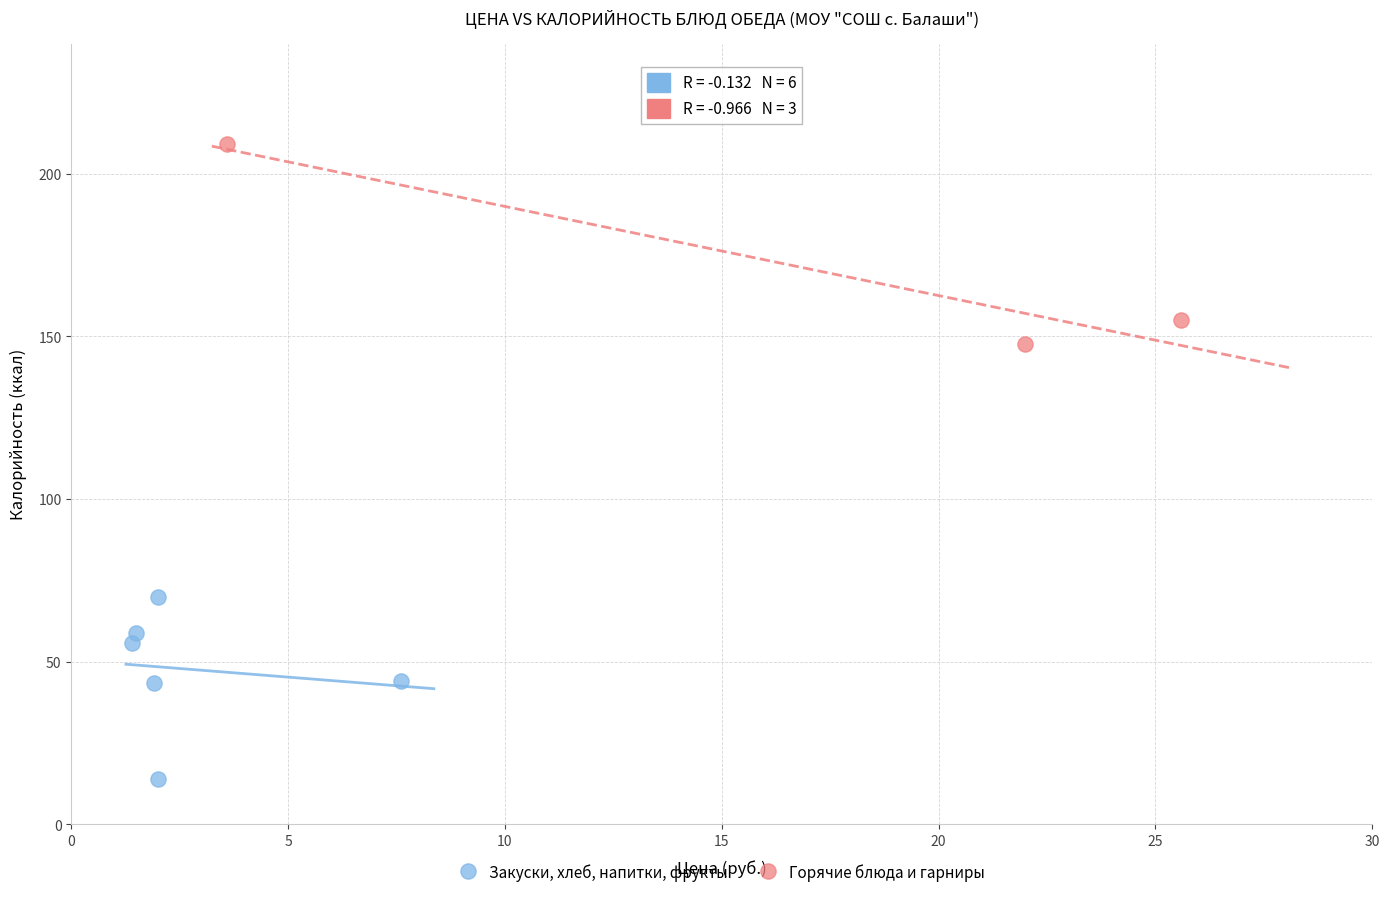

Which series has the widest spread of Y values?

Горячие блюда и гарниры